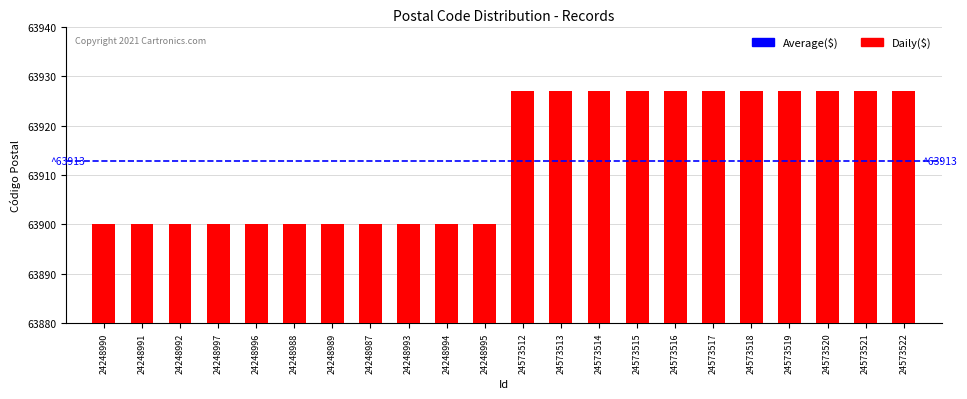

Reading left to right, list all the values displayed in this chart.

24248990=63900	24248991=63900	24248992=63900	24248997=63900	24248996=63900	24248988=63900	24248989=63900	24248987=63900	24248993=63900	24248994=63900	24248995=63900	24573512=63927	24573513=63927	24573514=63927	24573515=63927	24573516=63927	24573517=63927	24573518=63927	24573519=63927	24573520=63927	24573521=63927	24573522=63927